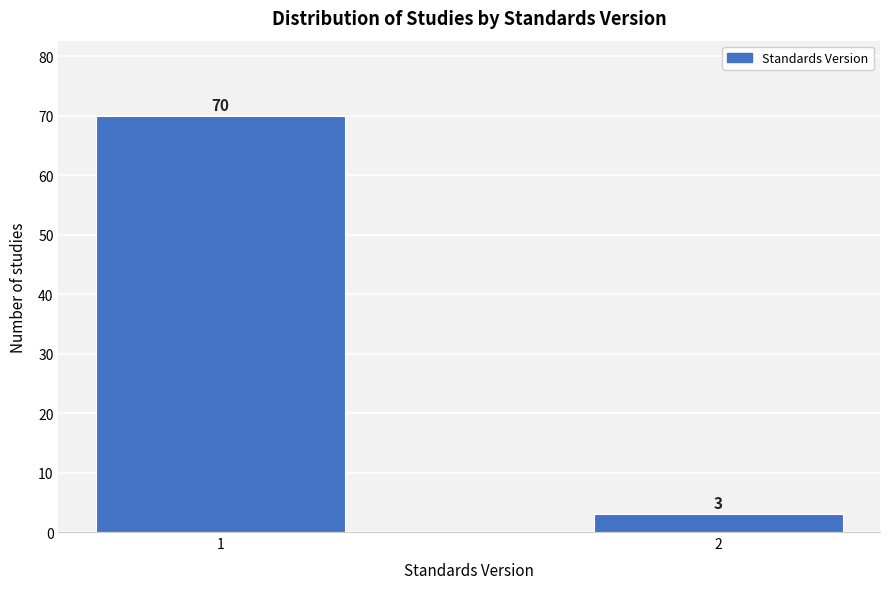

Reading right to left, list all the values displayed in this chart.

3	70